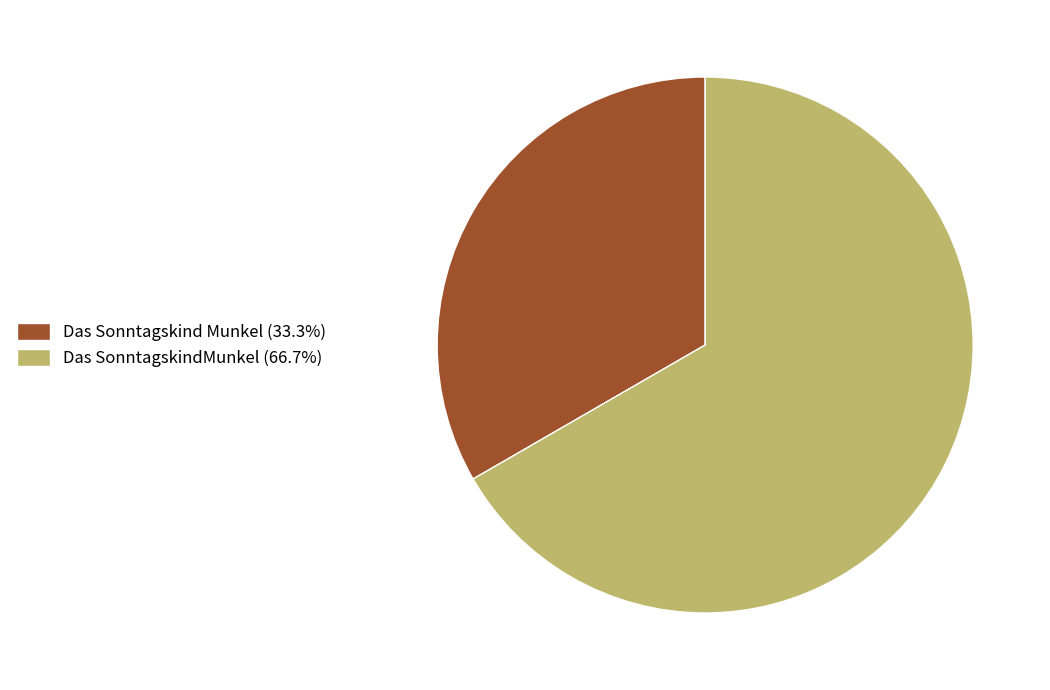

Do Das SonntagskindMunkel (66.7%) and Das Sonntagskind Munkel (33.3%) together represent more than half of the pie?

Yes